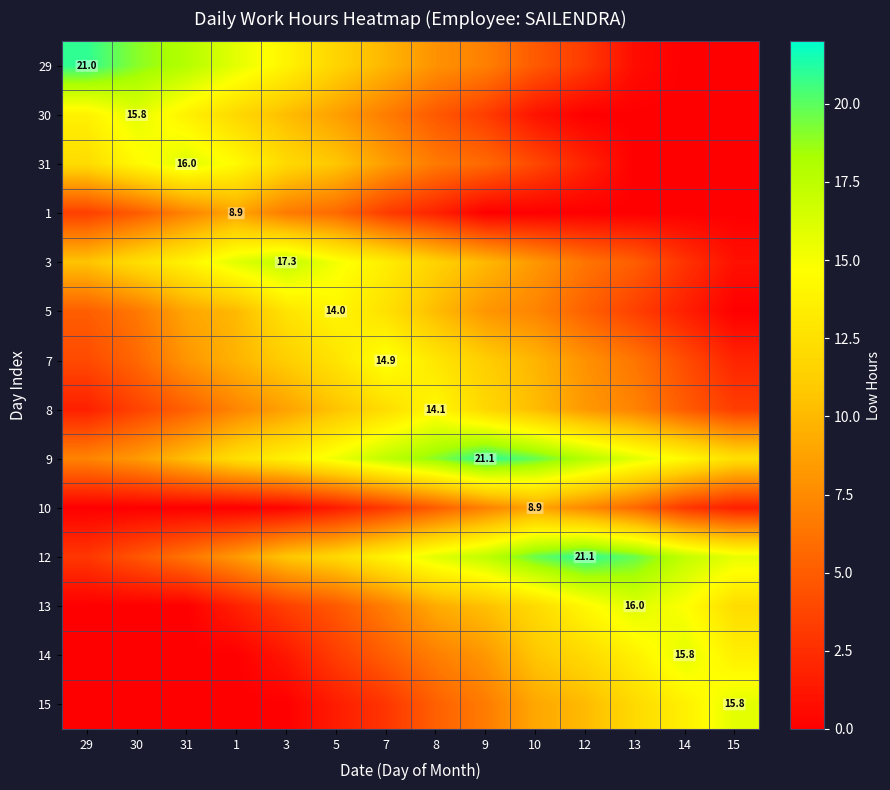

The 30 series shows -8.8 at 14. True or false?

False